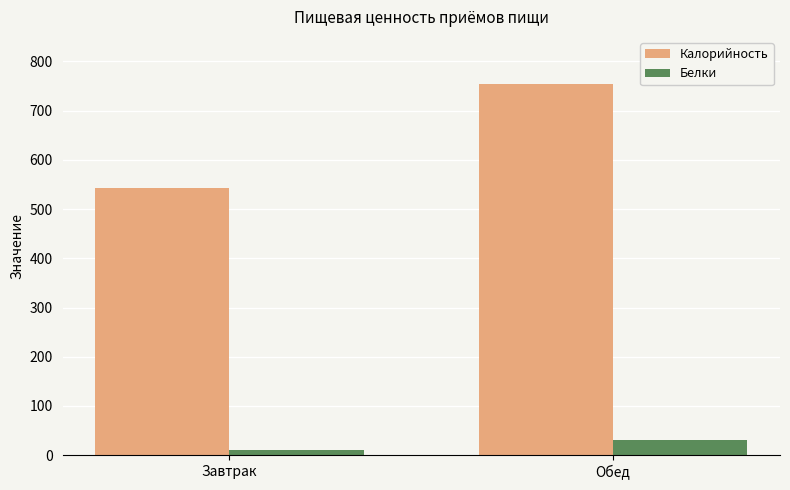

Where is Калорийность nearest to the value 648?

Завтрак